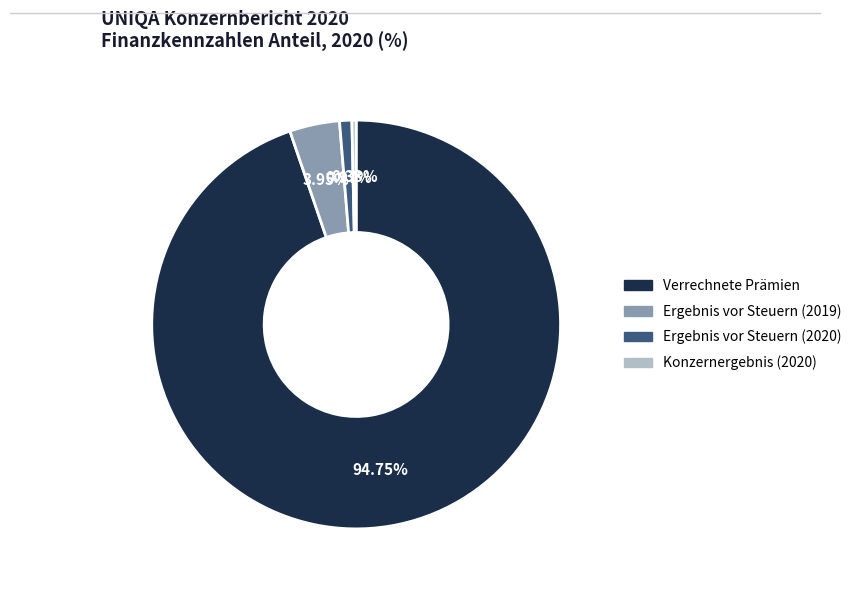

Is it true that Konzernergebnis (2020) is 0% of the pie?

True